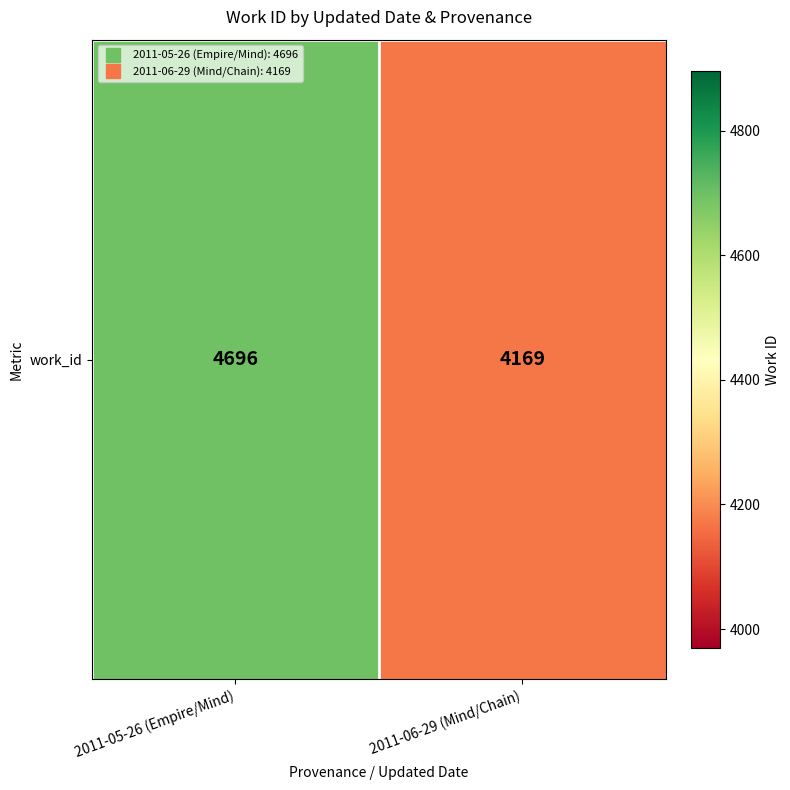

Rank the categories by value from highest to lowest.

2011-05-26 (Empire/Mind), 2011-06-29 (Mind/Chain)